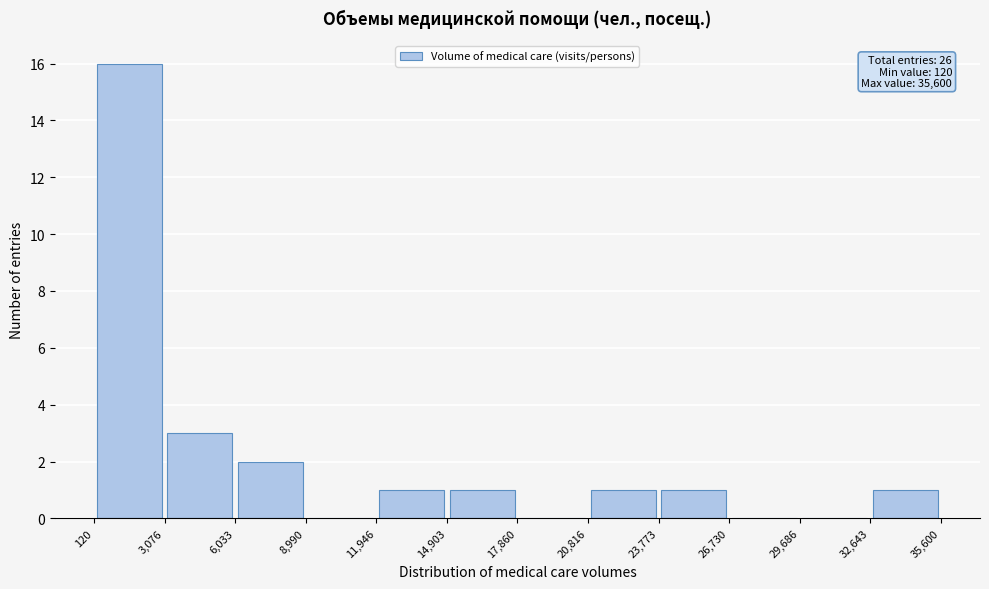

Over which range of the x-axis is the bar tallest?

120 to 3,076